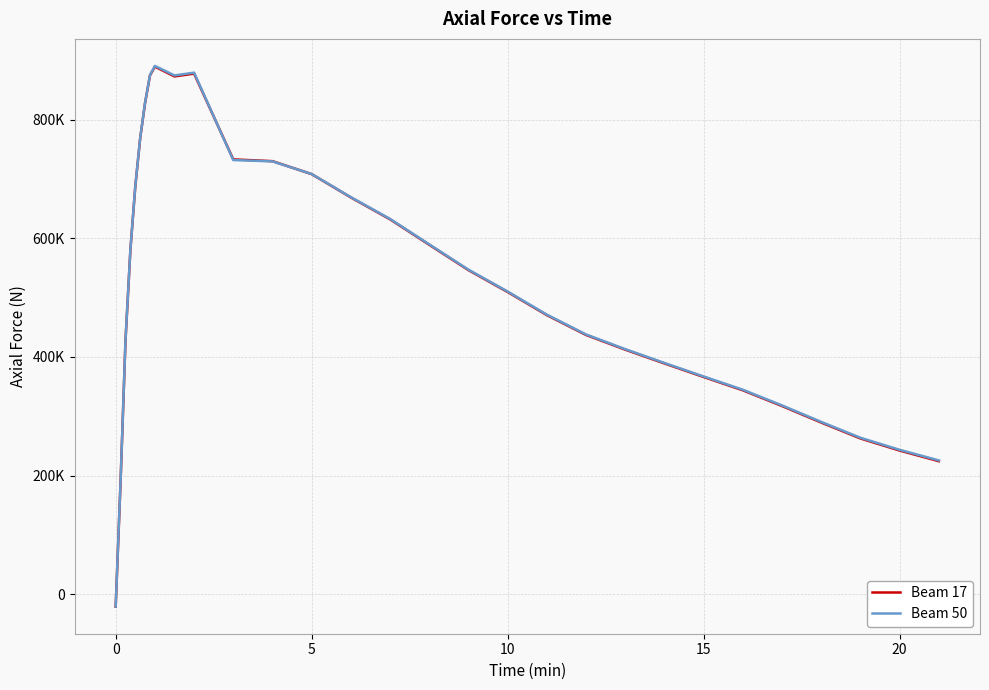

Is this an area chart (filled region under the line)?

No